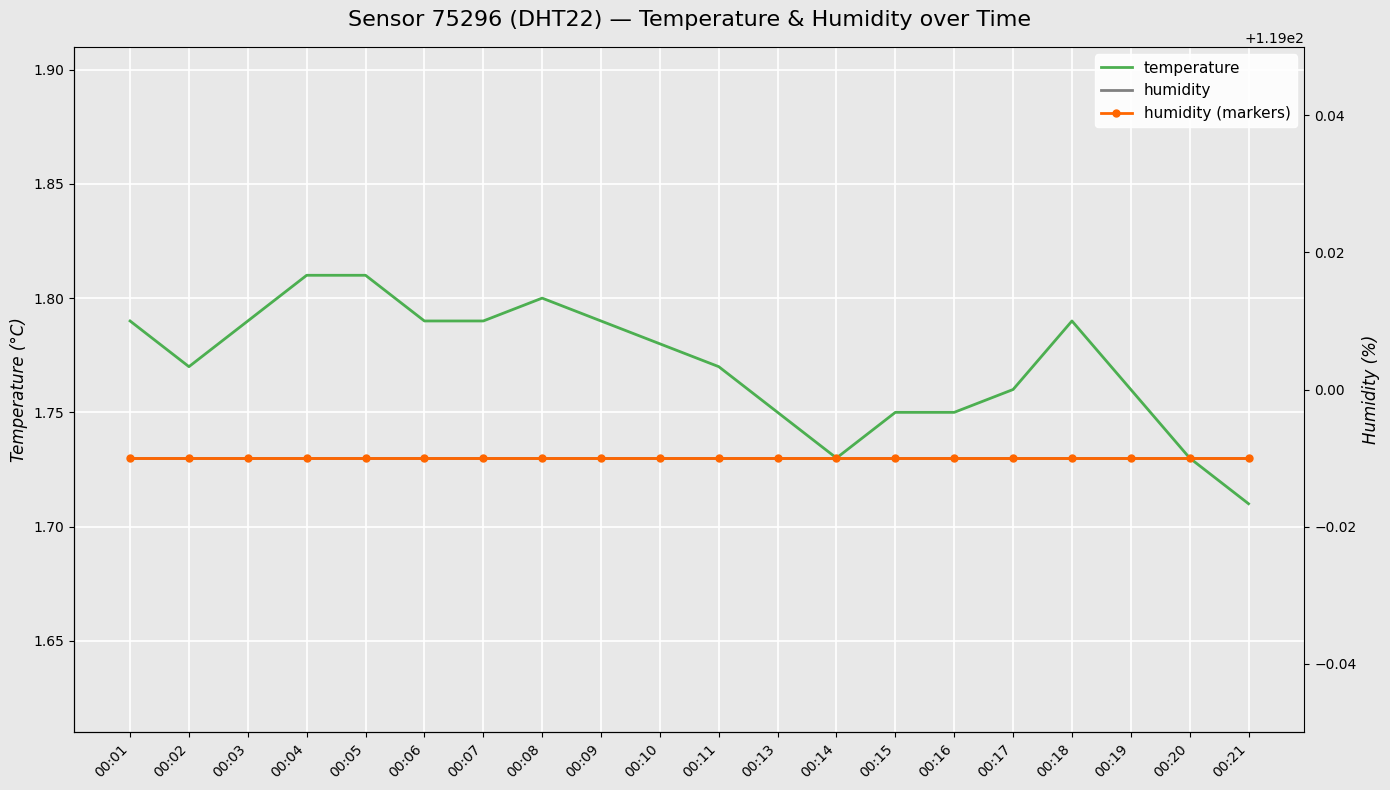

Which series has the largest total across all categories?

humidity